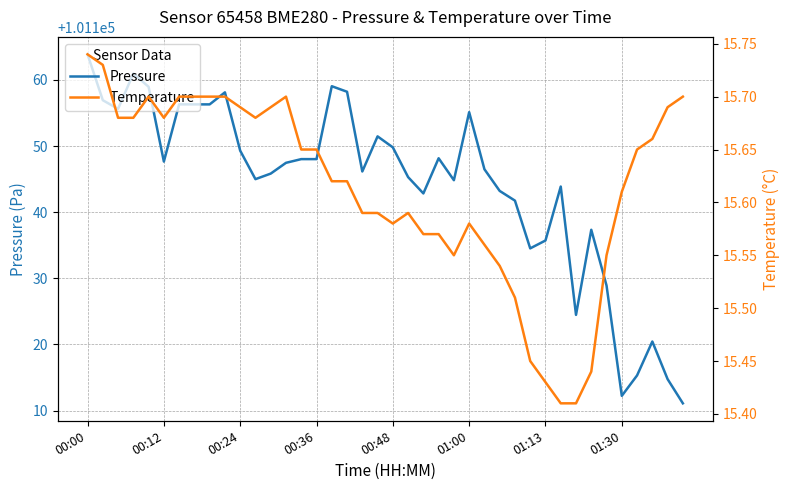

True or false: Temperature has a value of 15.6 at 21.

True